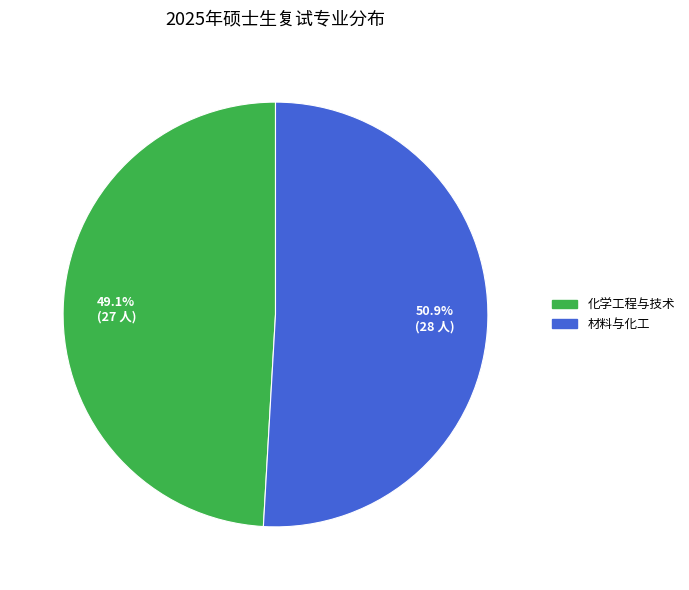

To the nearest percent, what is the difference between the largest and smallest slice percentages?

2%